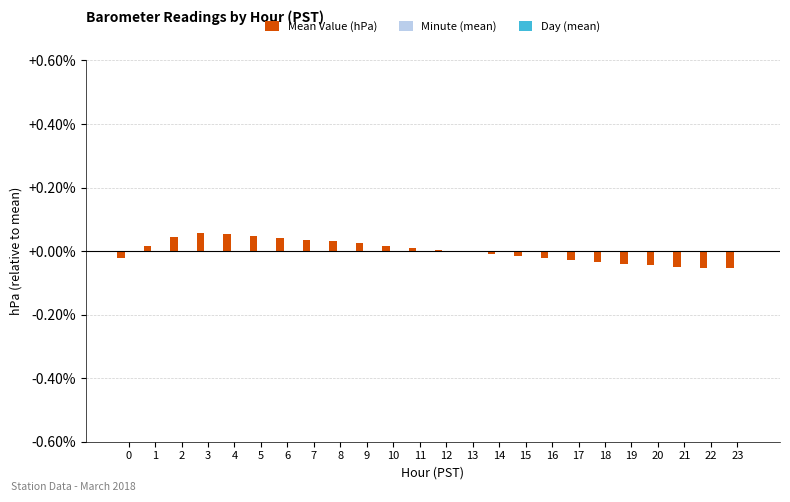

How many distinct data groups are displayed?

1